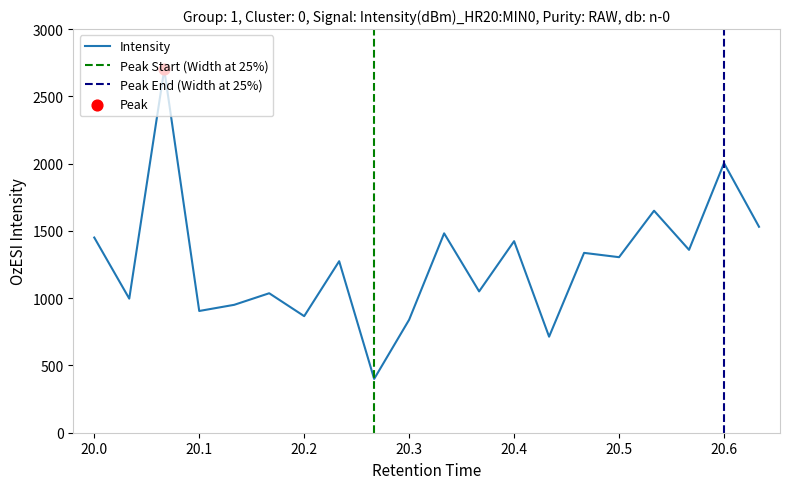

What is the minimum value for Intensity?

400.0